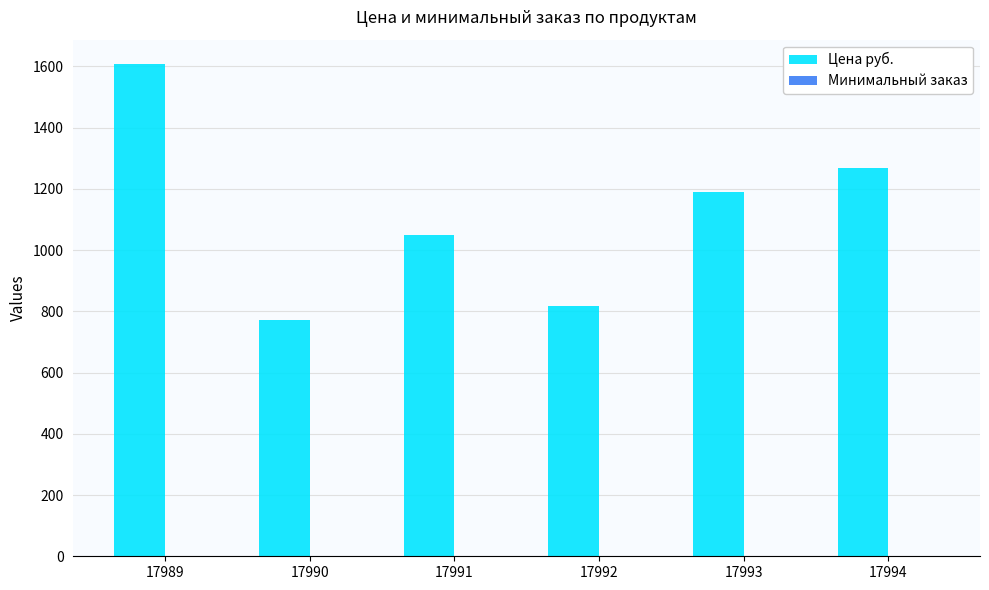

Count the number of data series in this chart.

2